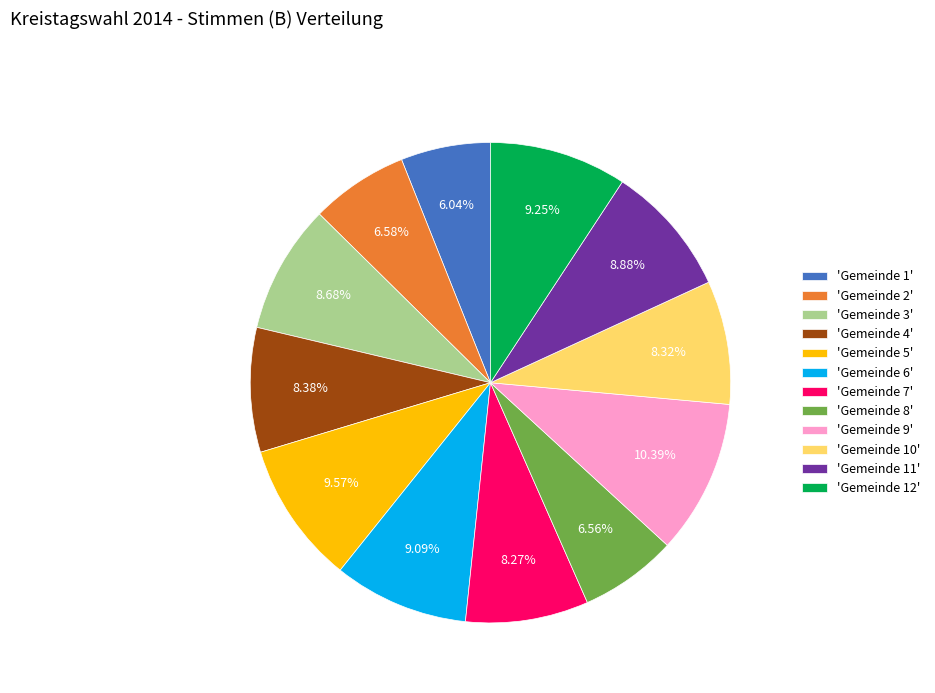

What is the ratio of the value at 'Gemeinde 6' to the value at 'Gemeinde 7'?

1.1